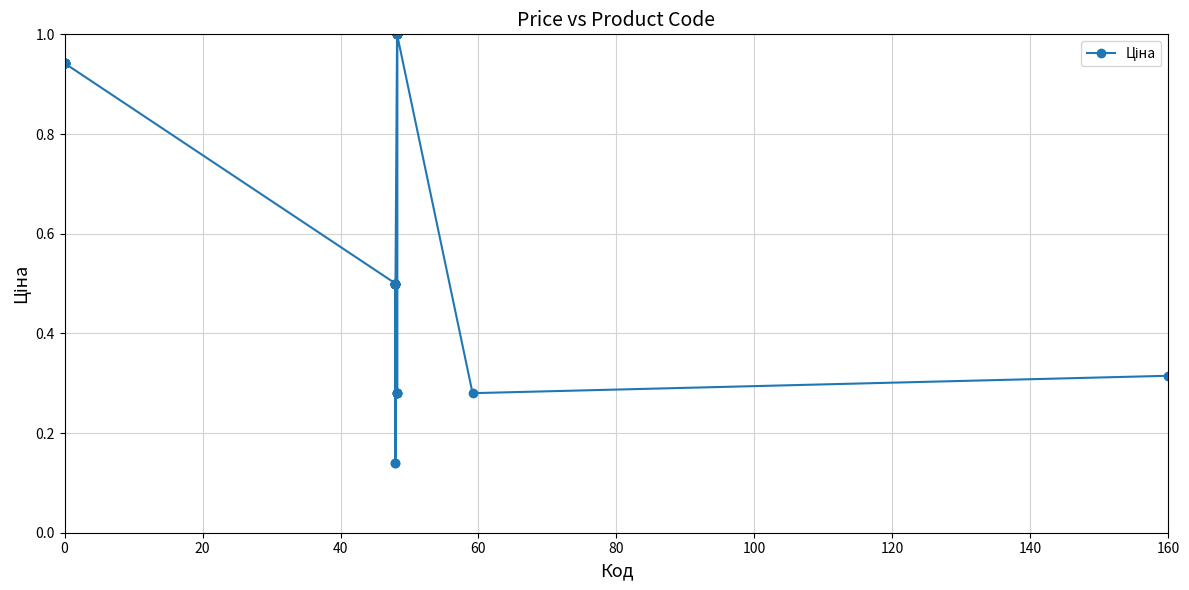

True or false: there are more than 1 points higher than both neighbors.

True